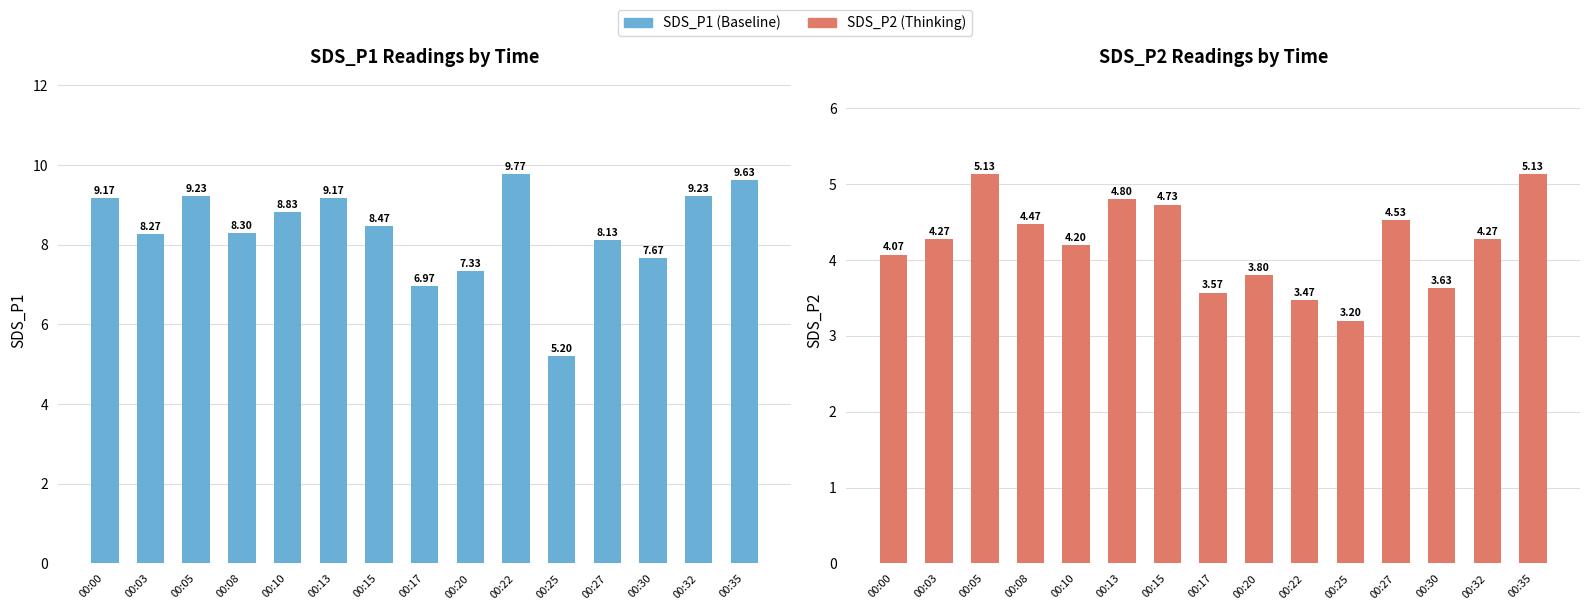

List the series in order of their overall mean, lowest first.

SDS_P2 (Thinking), SDS_P1 (Baseline)